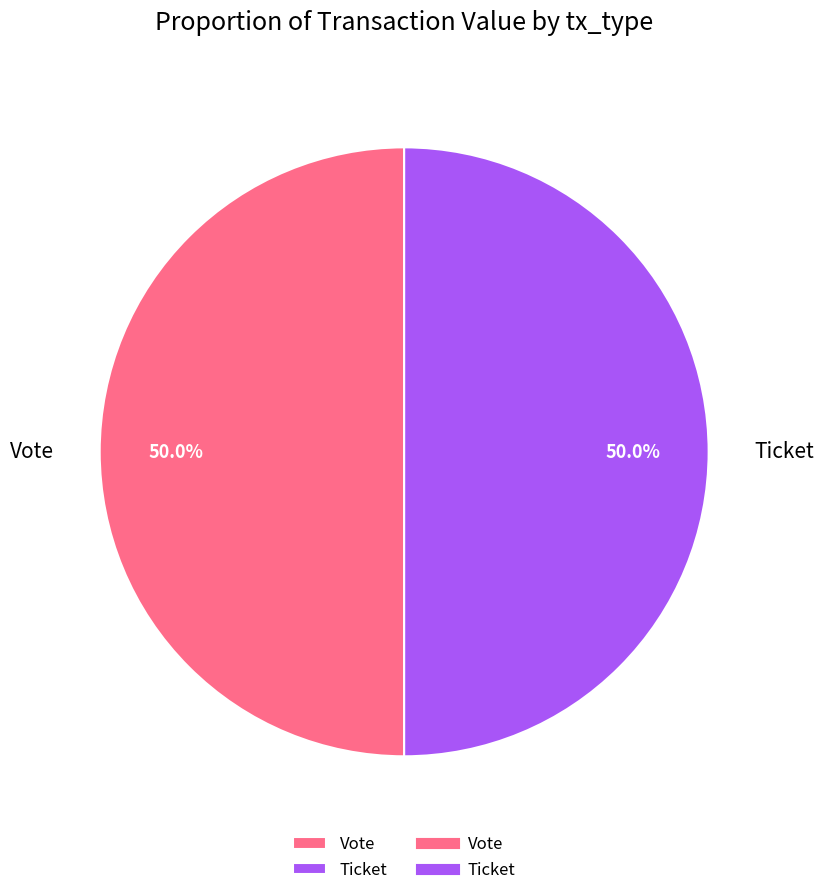

Combined, what portion of the pie is Vote and Ticket?

100.0%